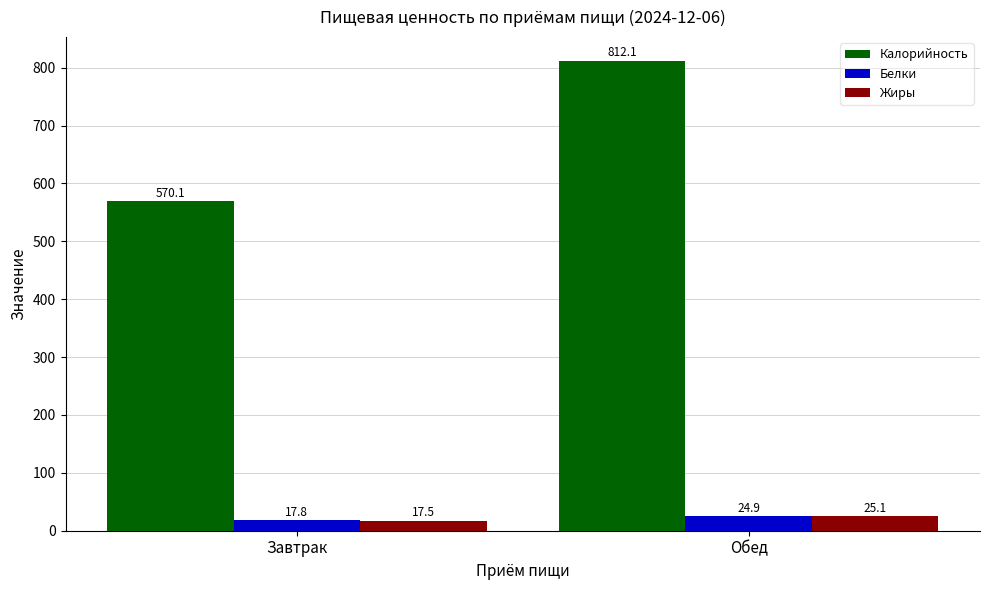

The Белки series shows 17.8 at Завтрак. True or false?

True